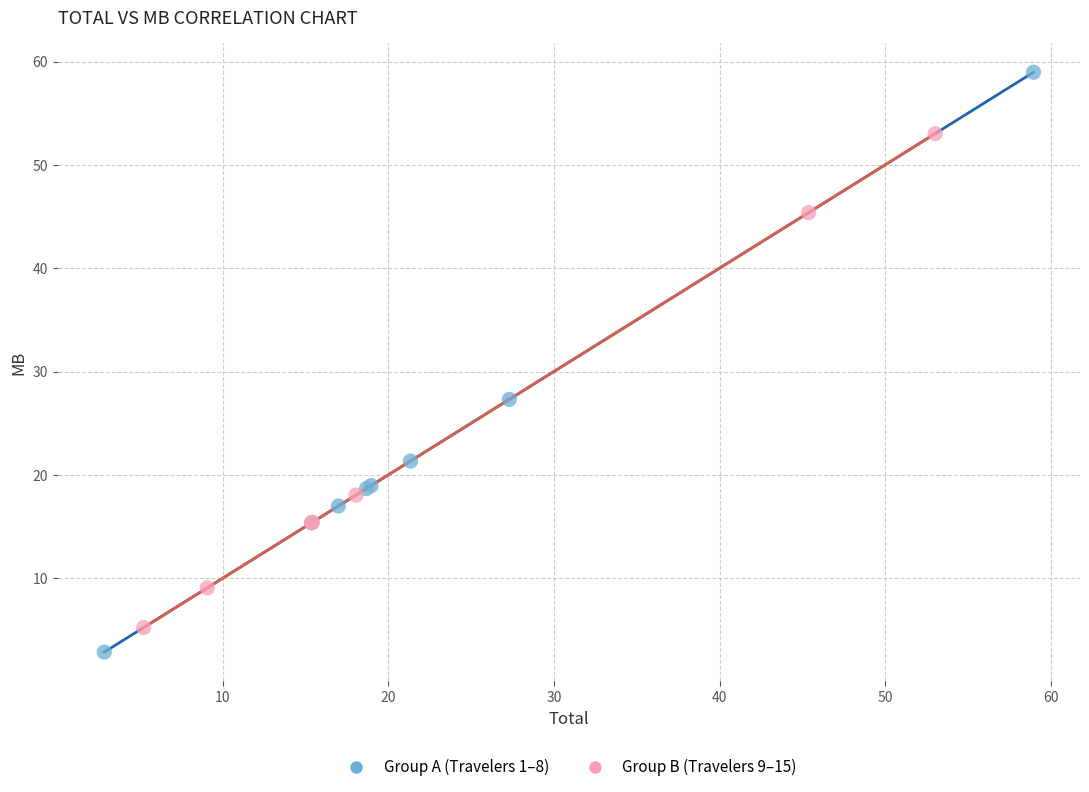

Which series has the widest spread of Y values?

Group A (Travelers 1–8)